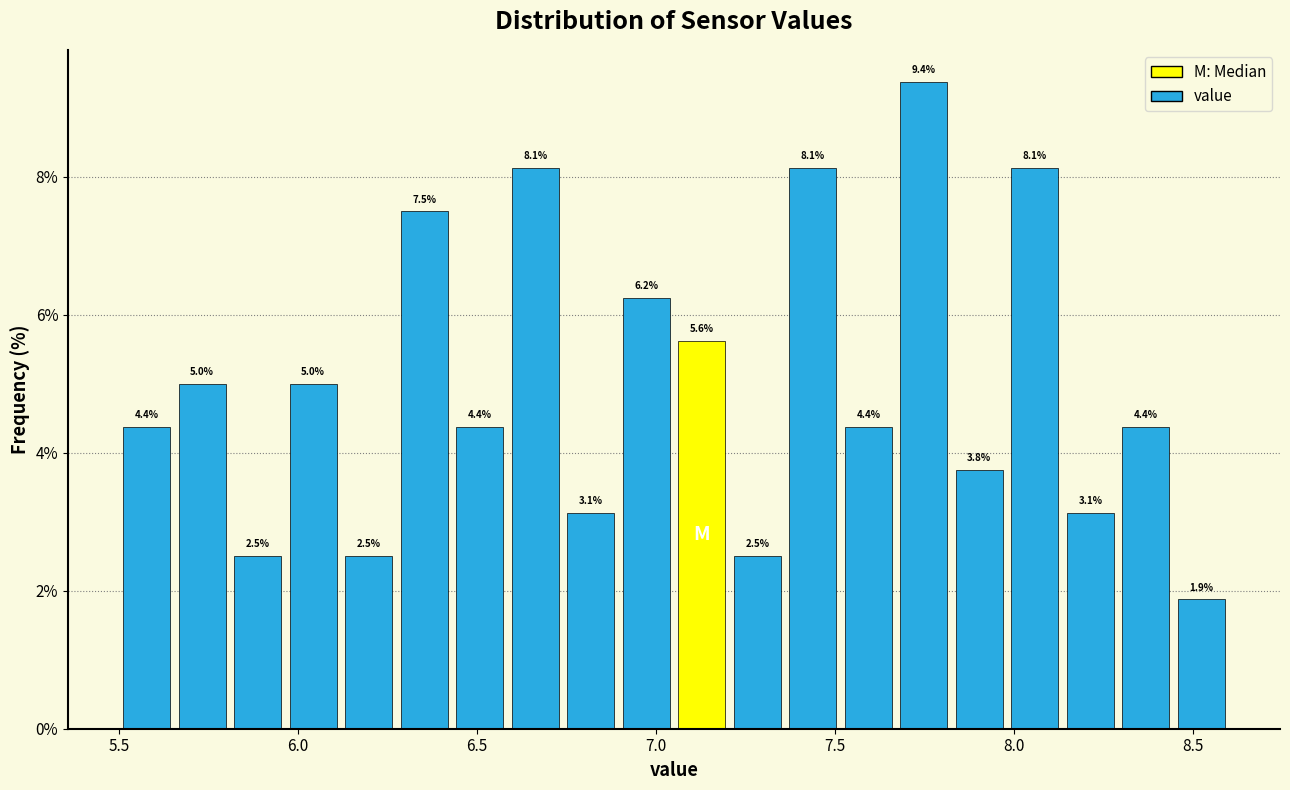

Read against the x-axis, roughly where is the centre of the tallest bar?

7.75